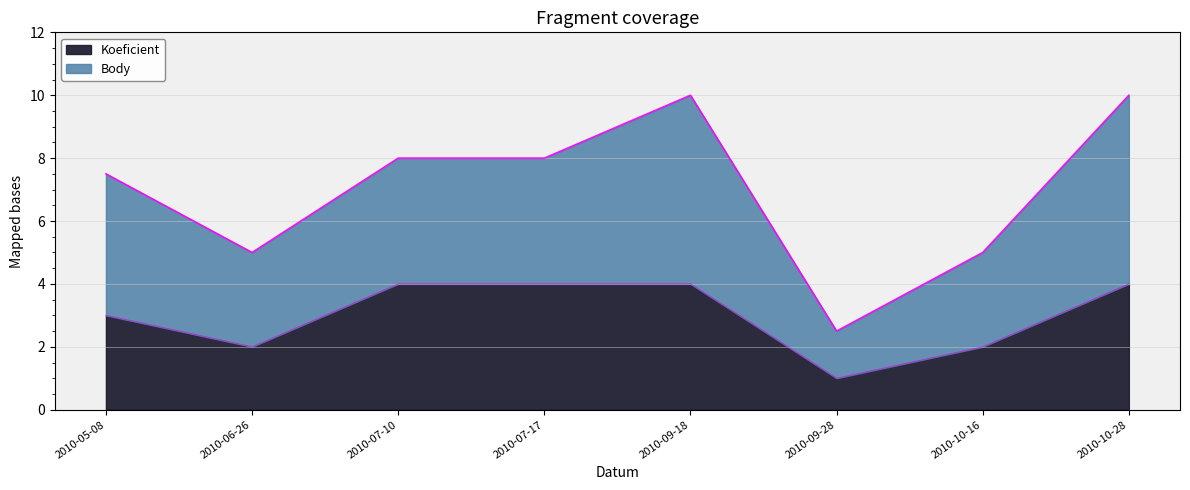

True or false: the data has more than 2 interior local peaks.

False